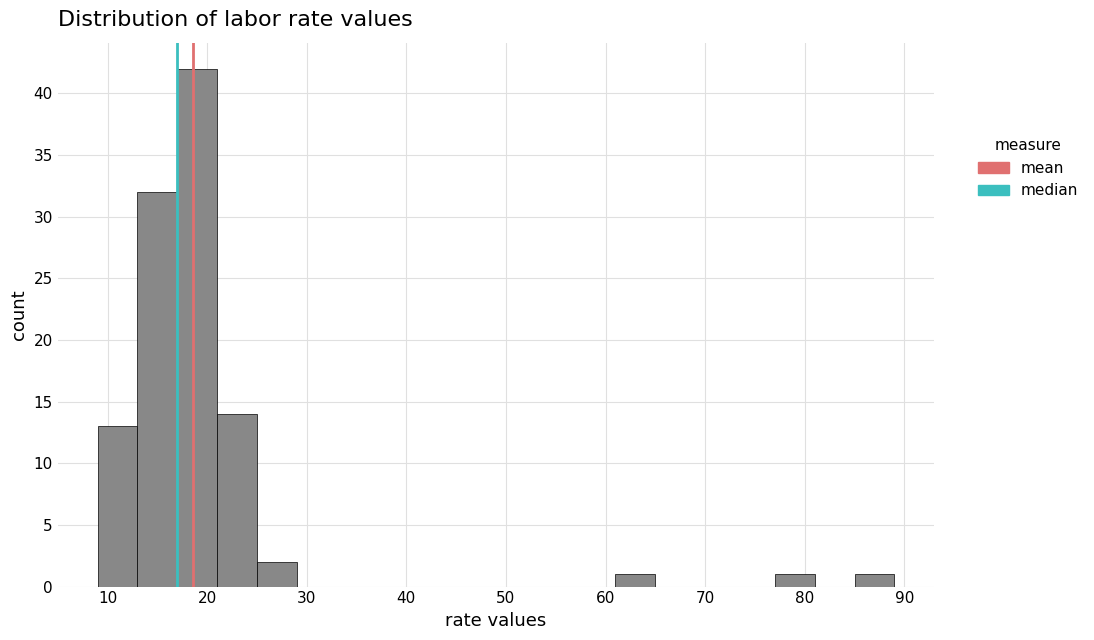

Reading left to right, list every bar in this chart as the range it spans on the x-axis followed by its height. The values are not printed on the chart, so give them approximately, as read against the axis.

9 to 13: 13
13 to 17: 32
17 to 21: 42
21 to 25: 14
25 to 29: 2
29 to 33: 0
33 to 37: 0
37 to 41: 0
41 to 45: 0
45 to 49: 0
49 to 53: 0
53 to 57: 0
57 to 61: 0
61 to 65: 1
65 to 69: 0
69 to 73: 0
73 to 77: 0
77 to 81: 1
81 to 85: 0
85 to 89: 1